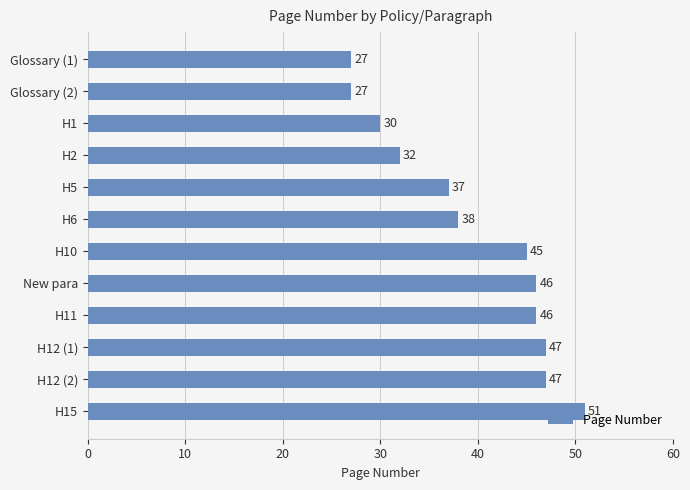

The value at H1 is 30. True or false?

True